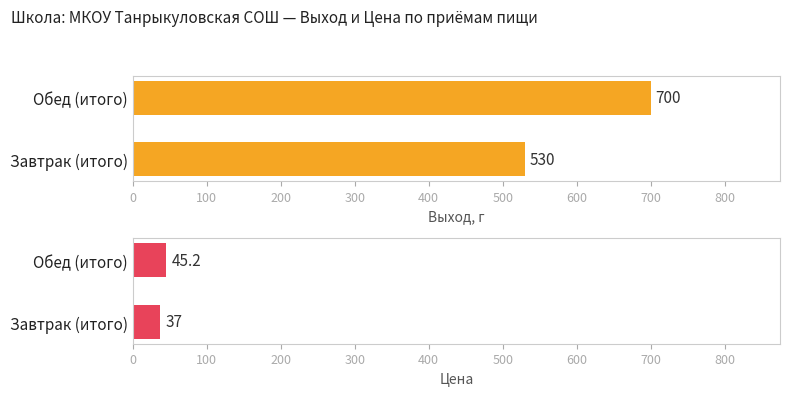

What position from the right is Завтрак (итого)?

2